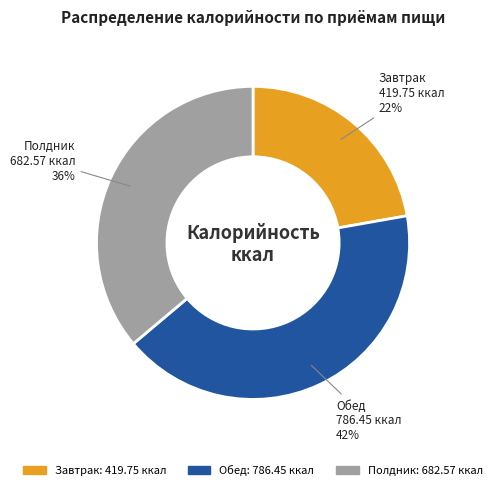

Is the sum of Завтрак 419.75 ккал and Полдник 682.57 ккал greater than half?

Yes